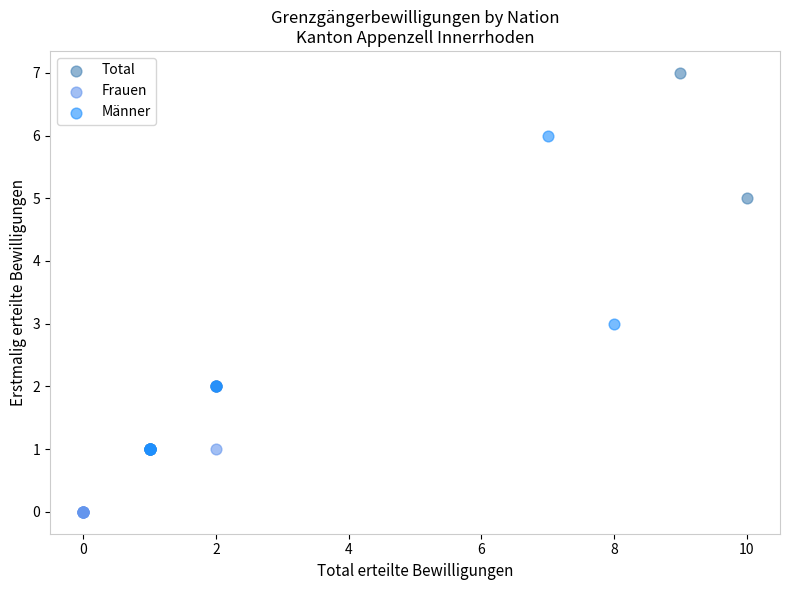

Which series reaches the maximum Y coordinate?

Total